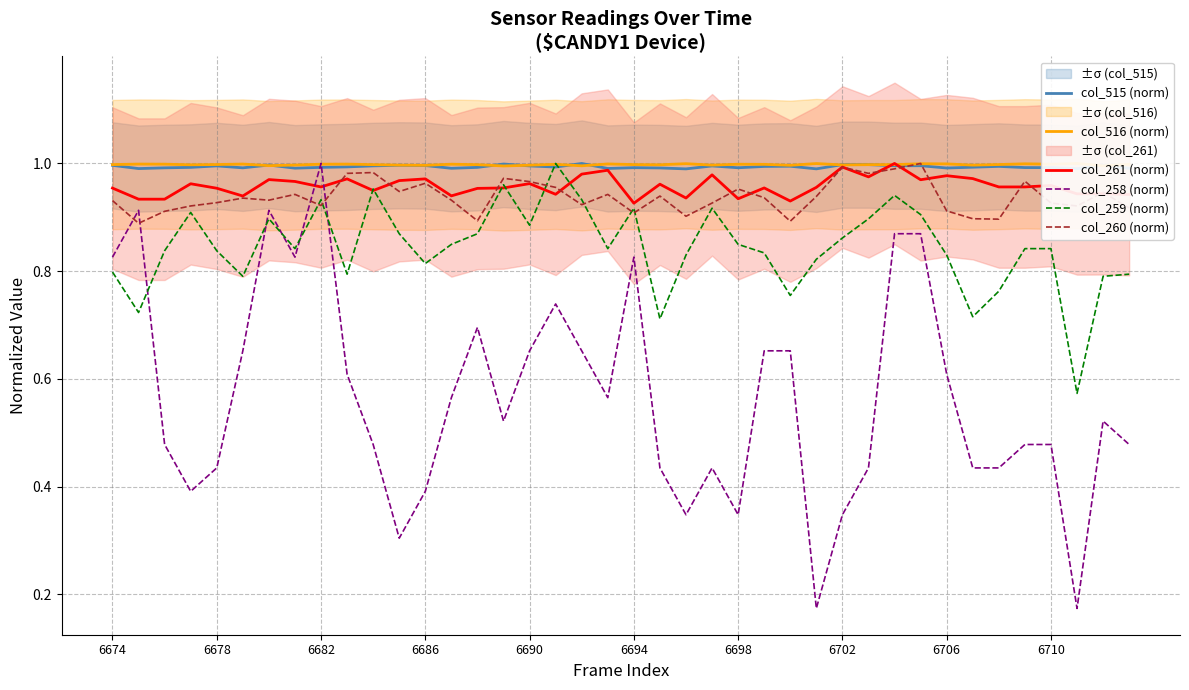

True or false: col_515 (norm) has a value of 0.7 at 6698.

False